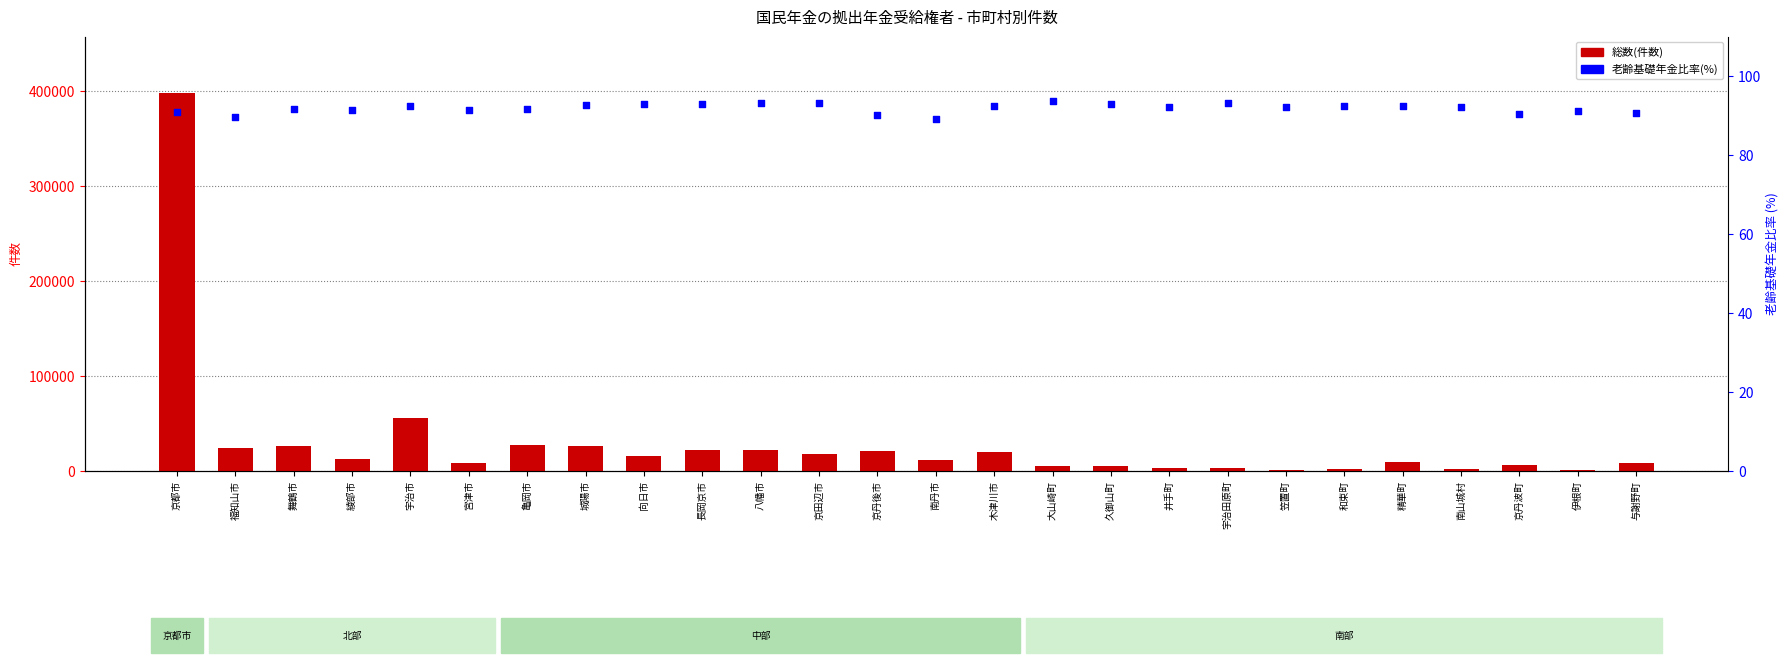

Which series reaches the minimum Y coordinate?

老齢基礎年金比率(%)